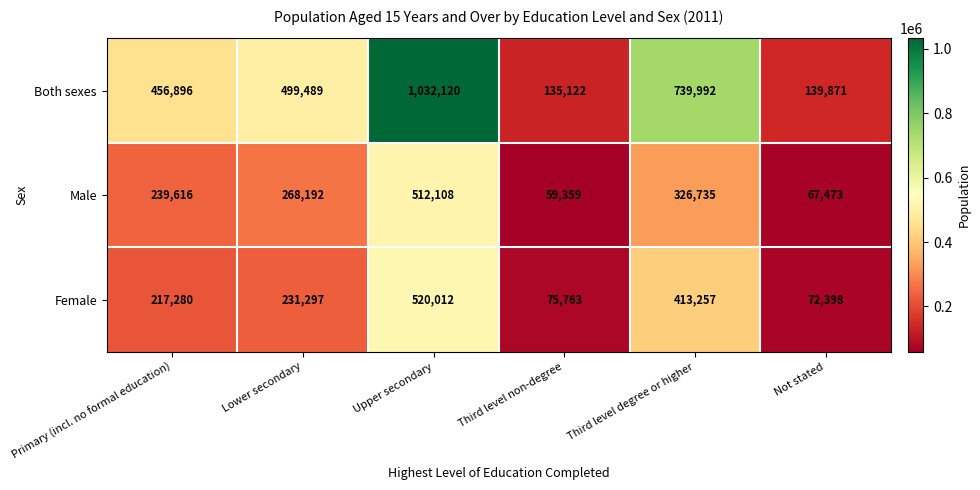

List the series in order of their peak value, highest first.

Both sexes, Female, Male